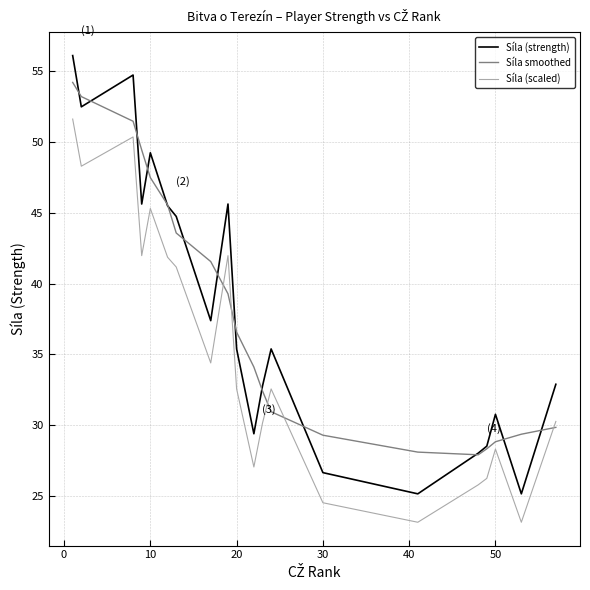

What is the minimum value for Síla (strength)?

25.1